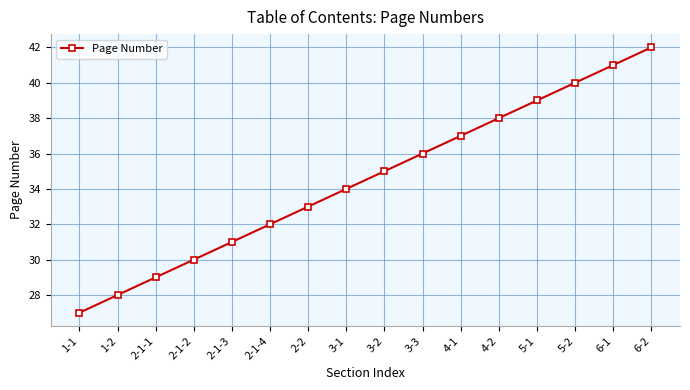

What is the difference between the second highest and second lowest values?

13